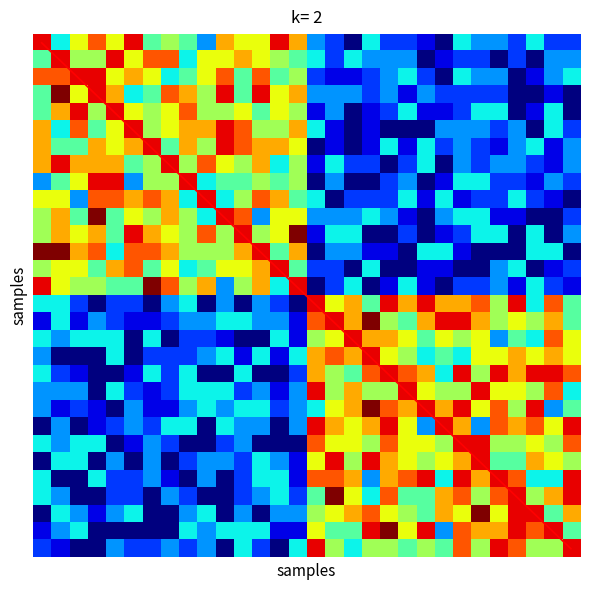

How many series are shown in this chart?

31